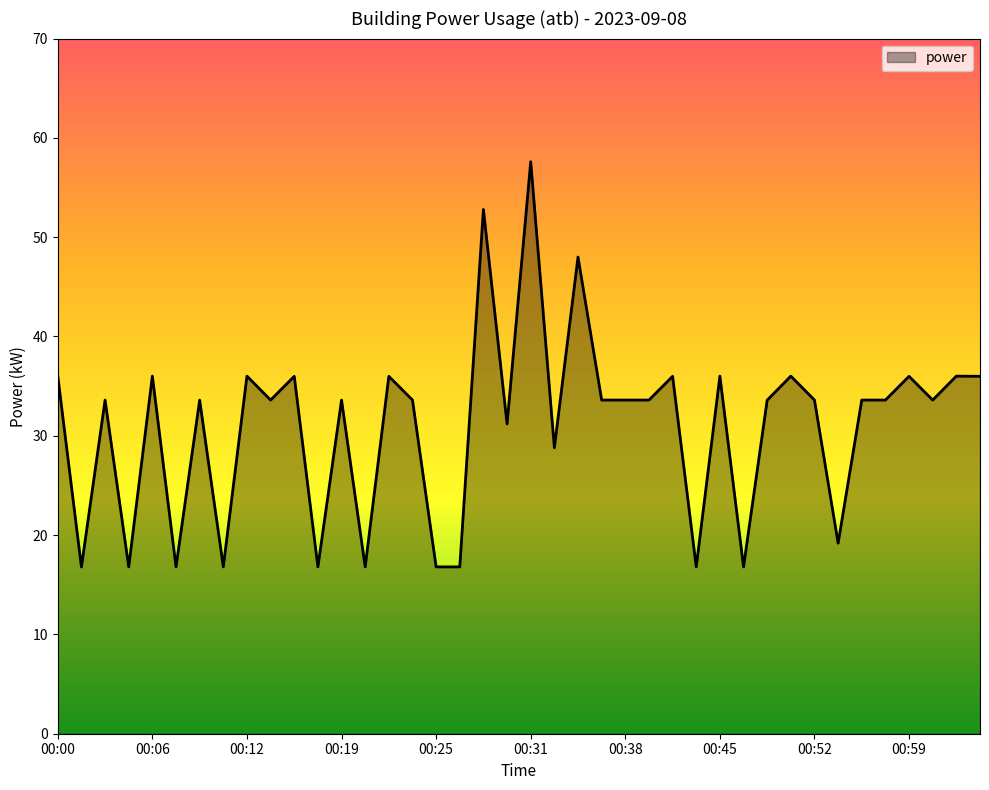

What is the minimum value shown in the chart?

16.8